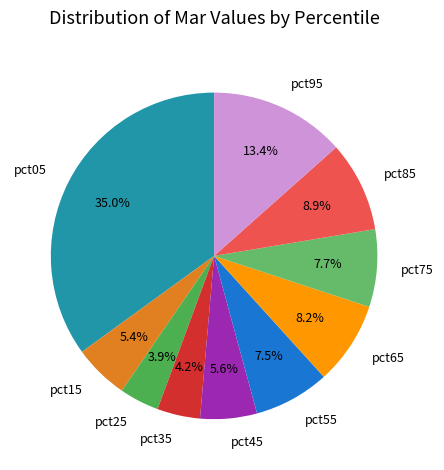

Is the sum of pct05 and pct95 greater than half?

No